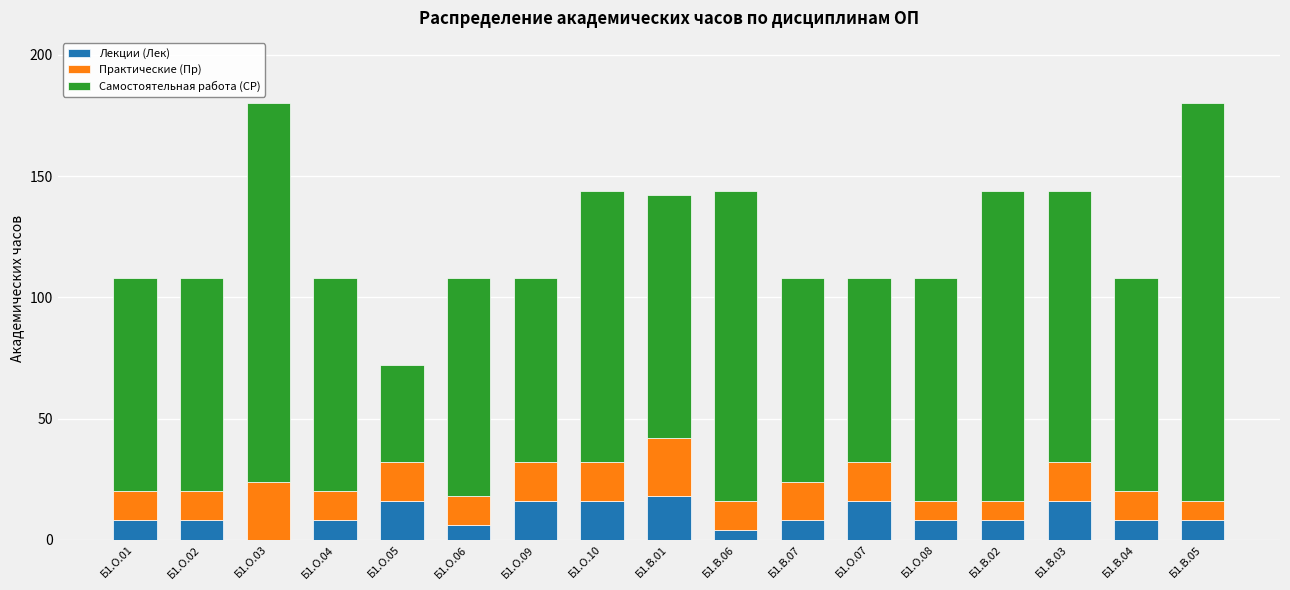

How many values in Лекции (Лек) are above zero?

16